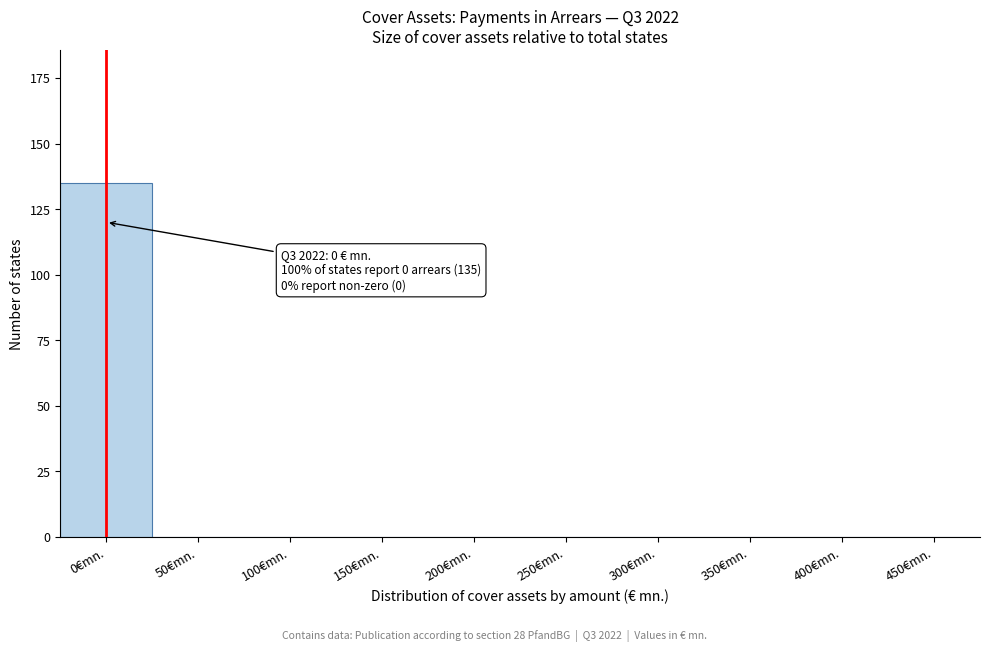

Reading left to right, transcribe all the data shown in this chart.

0€mn.=135	50€mn.=0	100€mn.=0	150€mn.=0	200€mn.=0	250€mn.=0	300€mn.=0	350€mn.=0	400€mn.=0	450€mn.=0